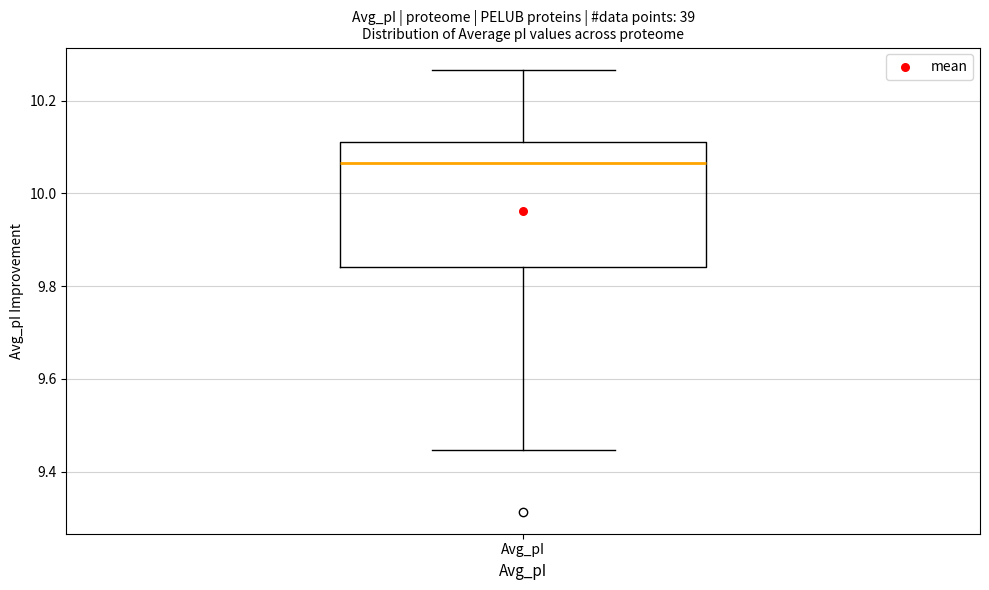

Where is the lower edge of the box for Avg_pI on the y-axis? The values are not printed on the chart, so give them approximately, as read against the axis.

9.84